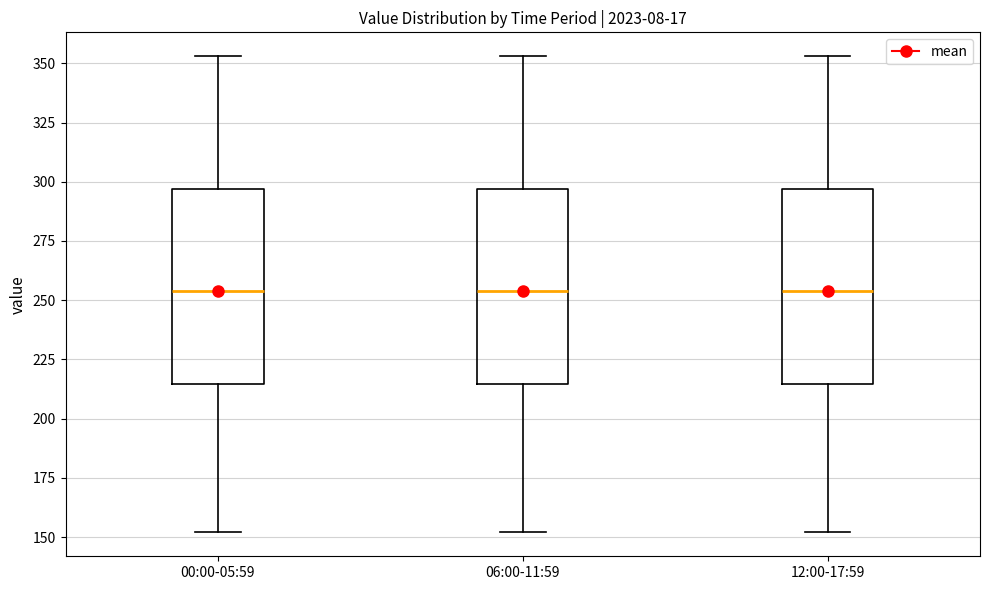

Reading left to right, transcribe this box plot: for each box, give where its median line is, the range the box spans, and where its two whiskers end, as read against the y-axis. The values are not printed on the chart, so give them approximately, as read against the axis.

00:00-05:59: median 255, box 215 to 295, whiskers 150 to 355
06:00-11:59: median 255, box 215 to 295, whiskers 150 to 355
12:00-17:59: median 255, box 215 to 295, whiskers 150 to 355